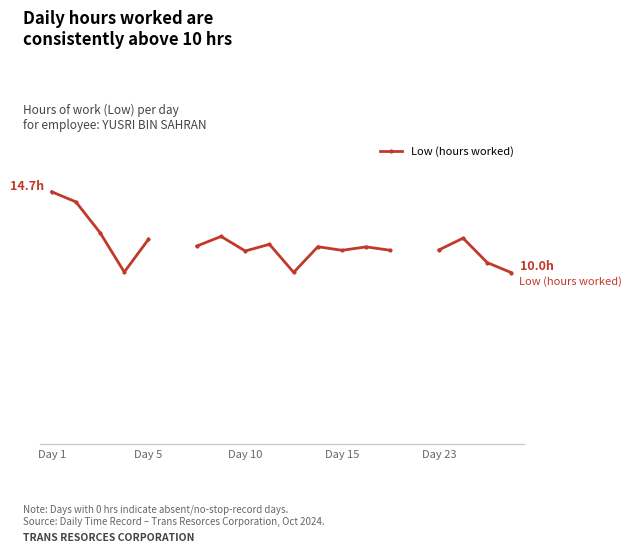

What is the maximum value shown in the chart?

14.7